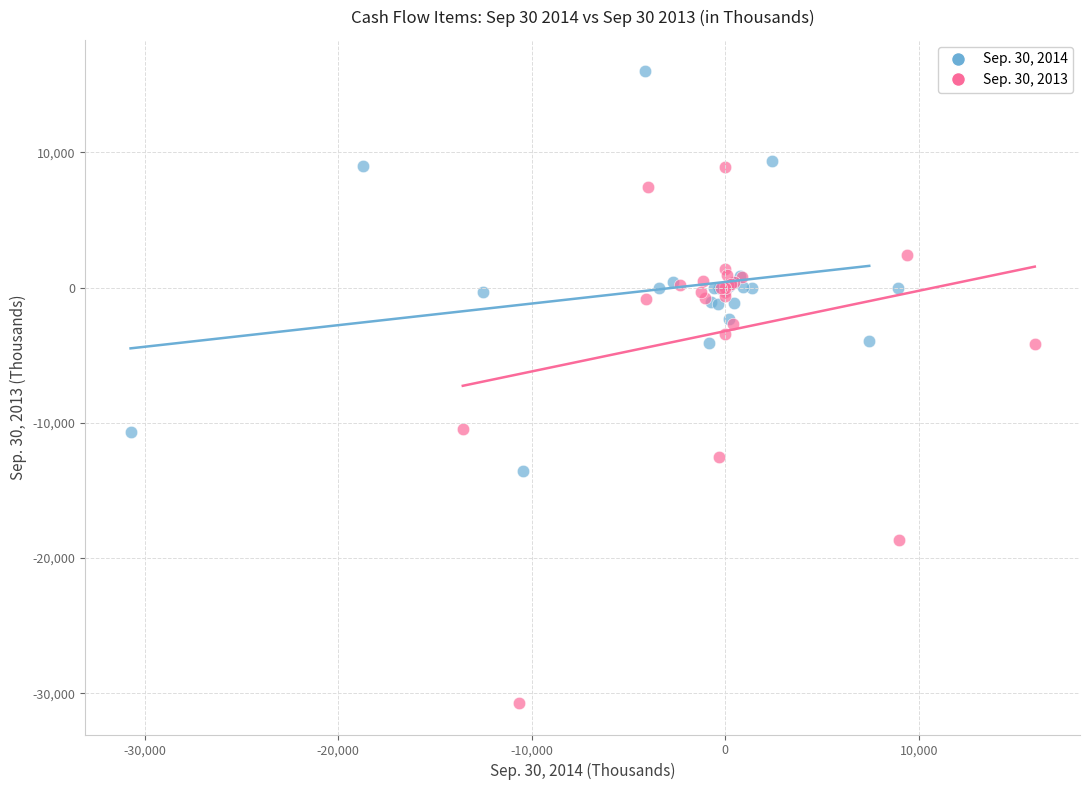

Which series contains the highest Y value?

Sep. 30, 2014